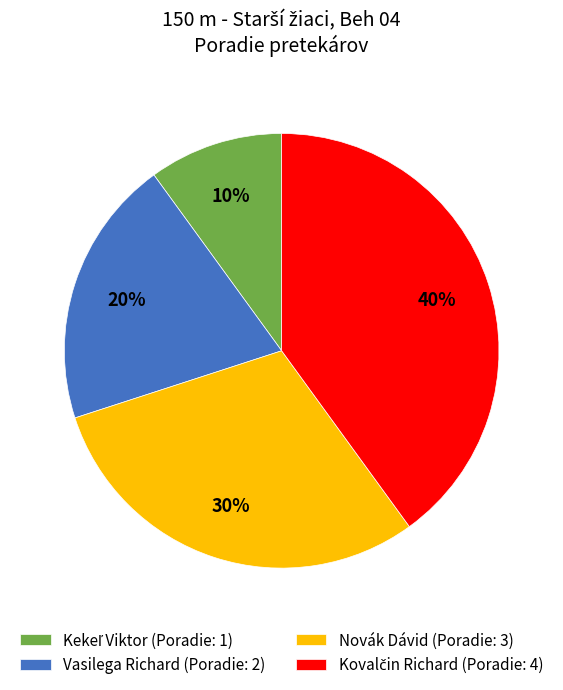

True or false: Vasilega Richard accounts for 15% of the total.

False